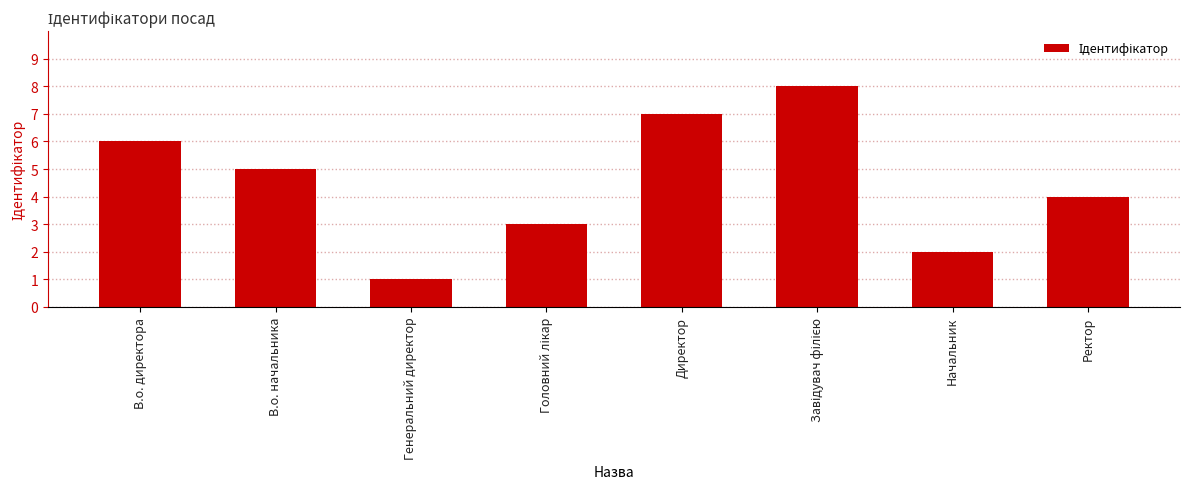

How many data points are less than 5?

4